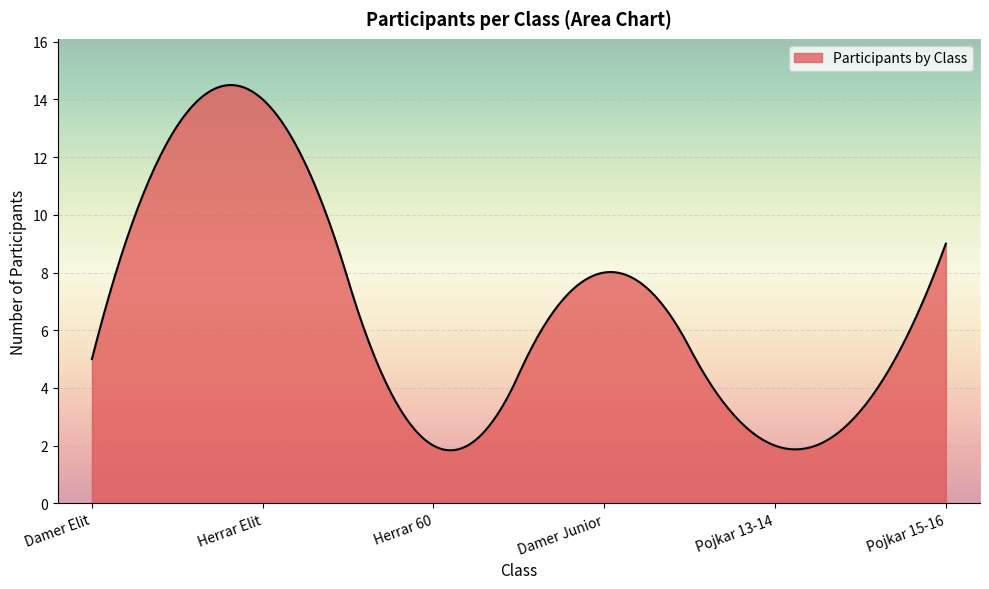

What is the minimum value shown in the chart?

1.8